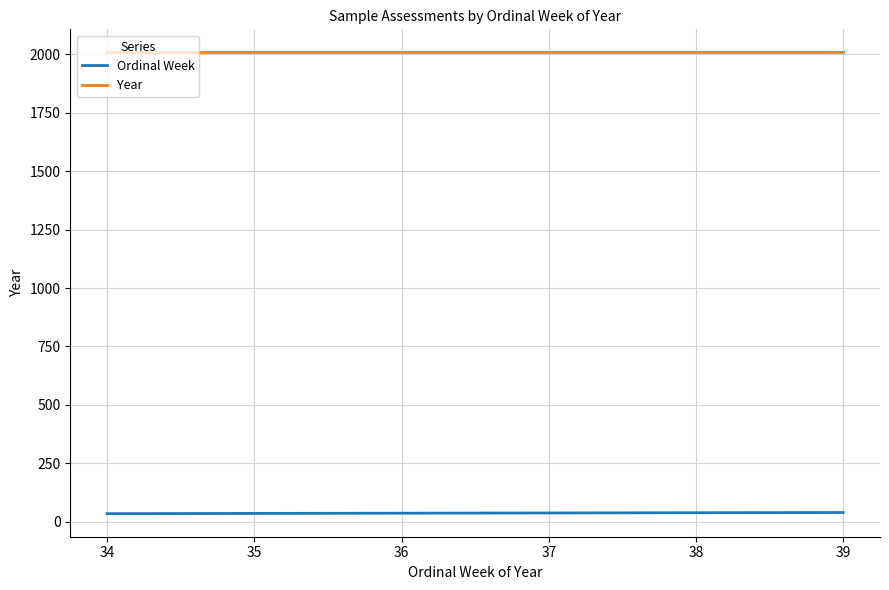

At which category is the sum across all series the highest?

39